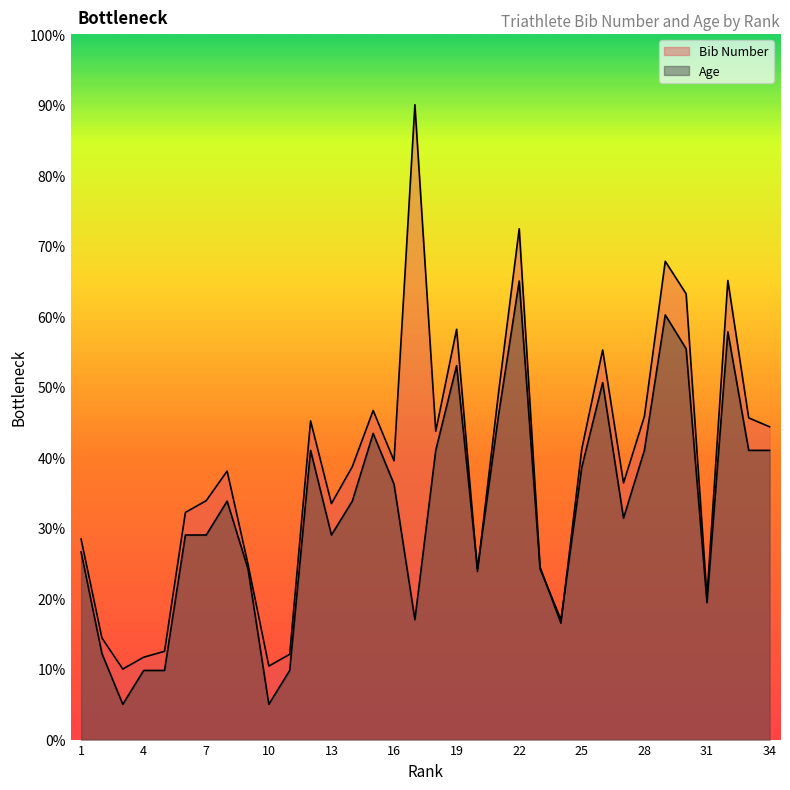

At which label does Bib Number reach its minimum?

3